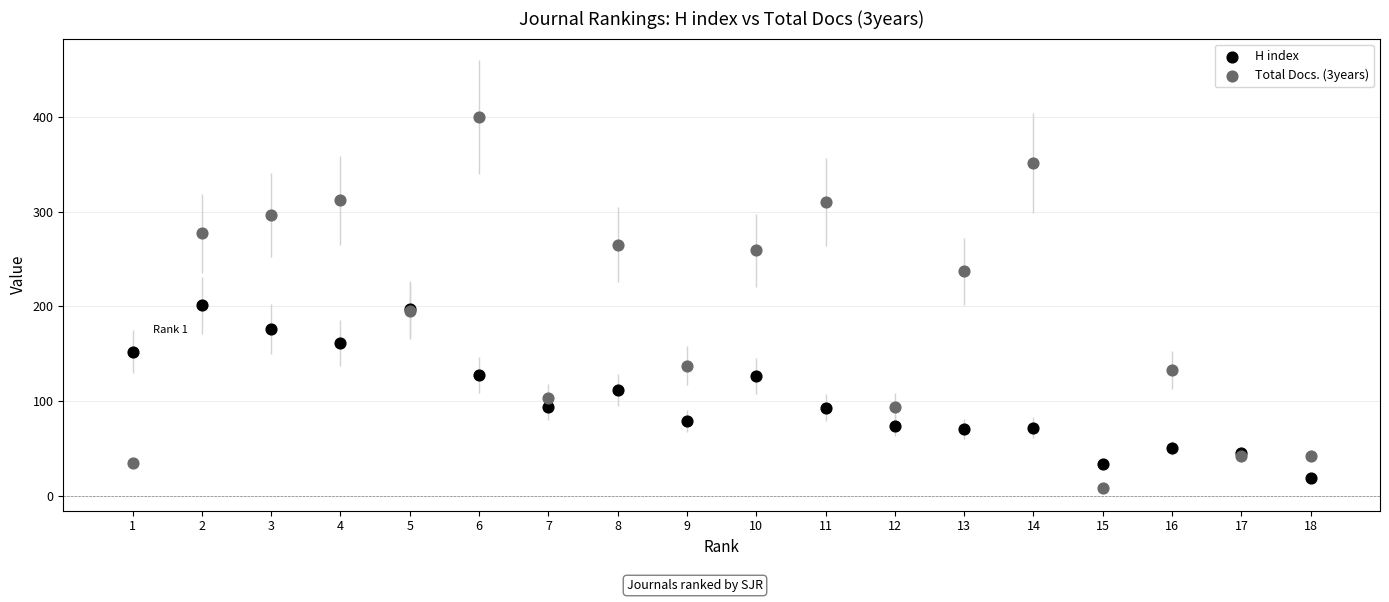

What is the X range (max minus min) for the scatter plot?

17